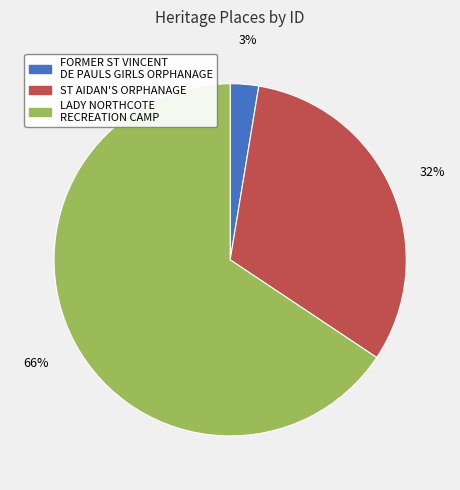

Between FORMER ST VINCENT DE PAULS GIRLS ORPHANAGE and ST AIDAN'S ORPHANAGE, which is larger?

ST AIDAN'S ORPHANAGE